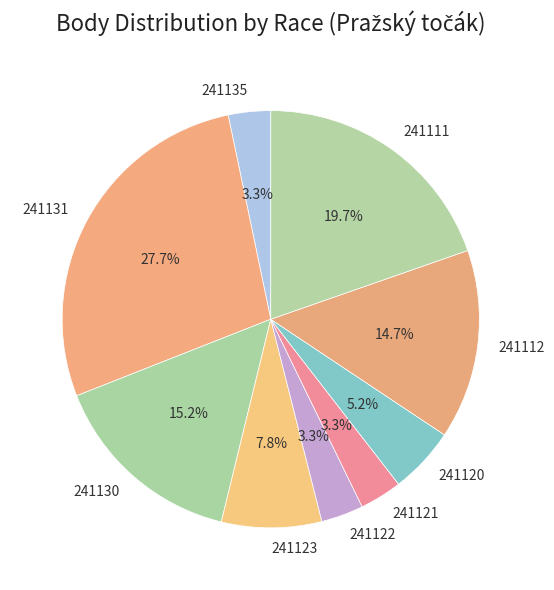

True or false: 241111 accounts for 32% of the total.

False